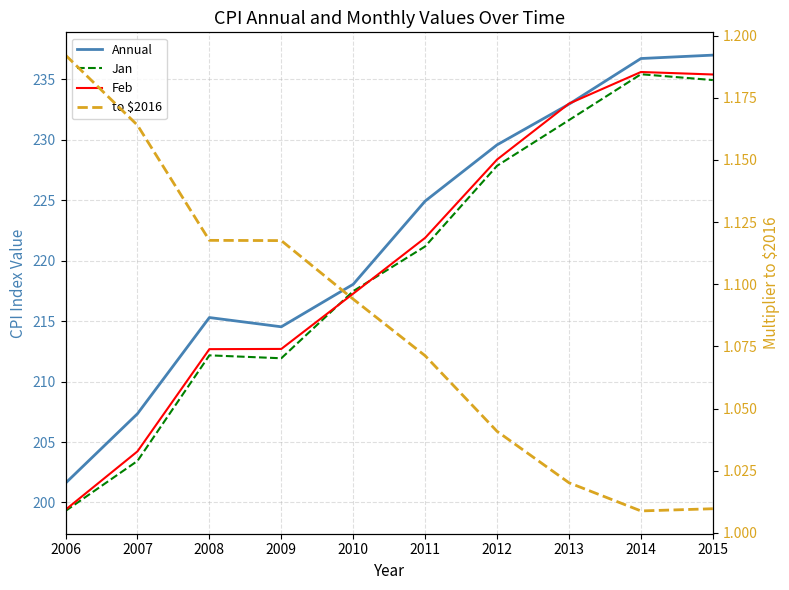

What is the difference between the second highest and second lowest values in the to $2016 series?

0.2